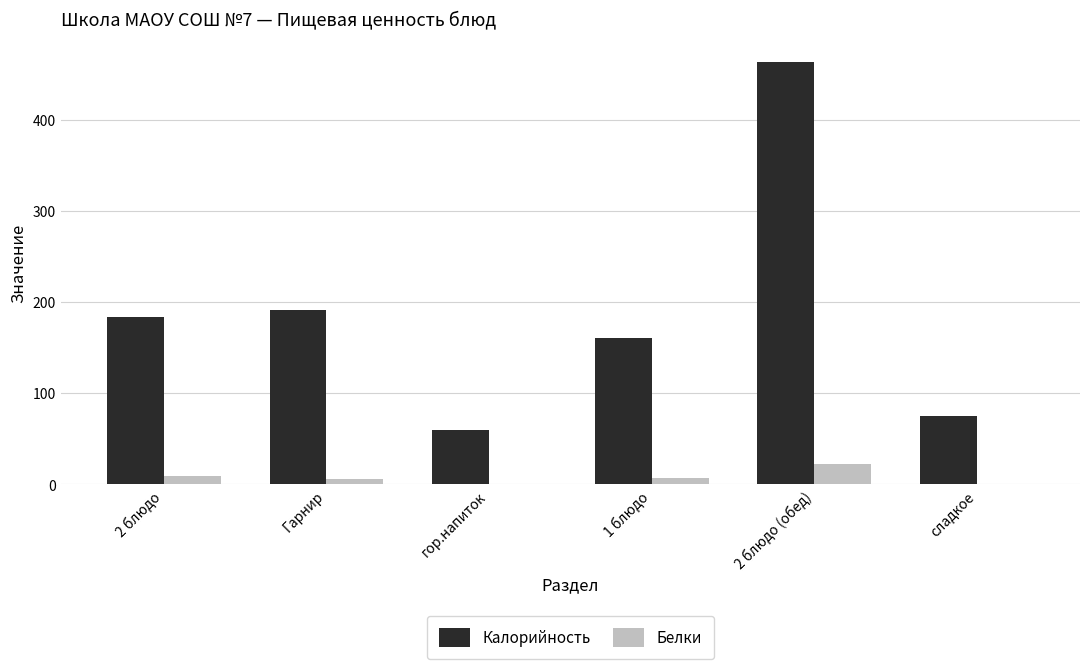

What is the sum of all Калорийность values?

1133.9